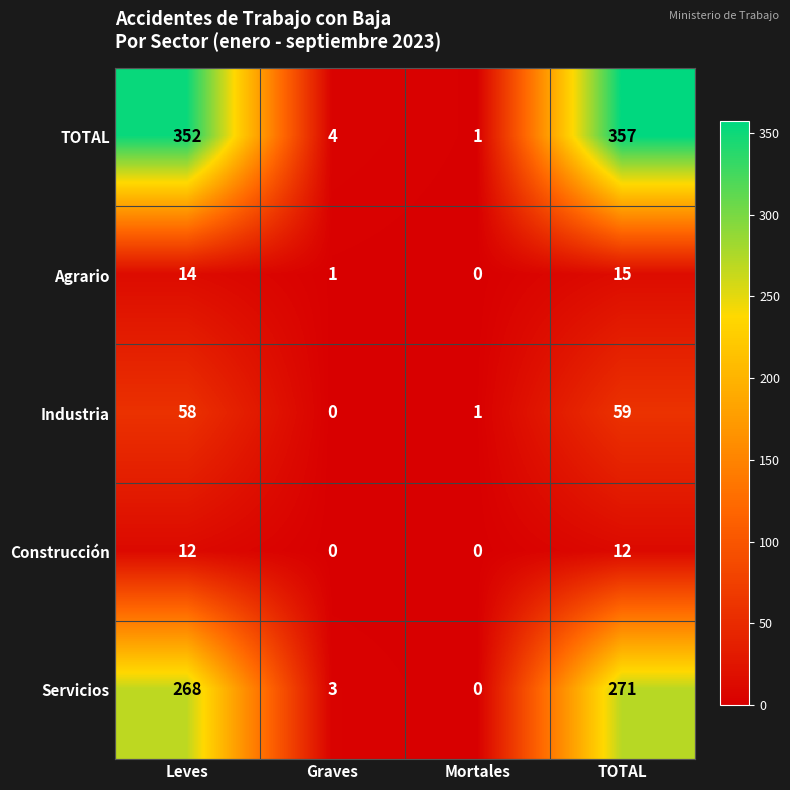

At which category is the sum across all series the highest?

TOTAL